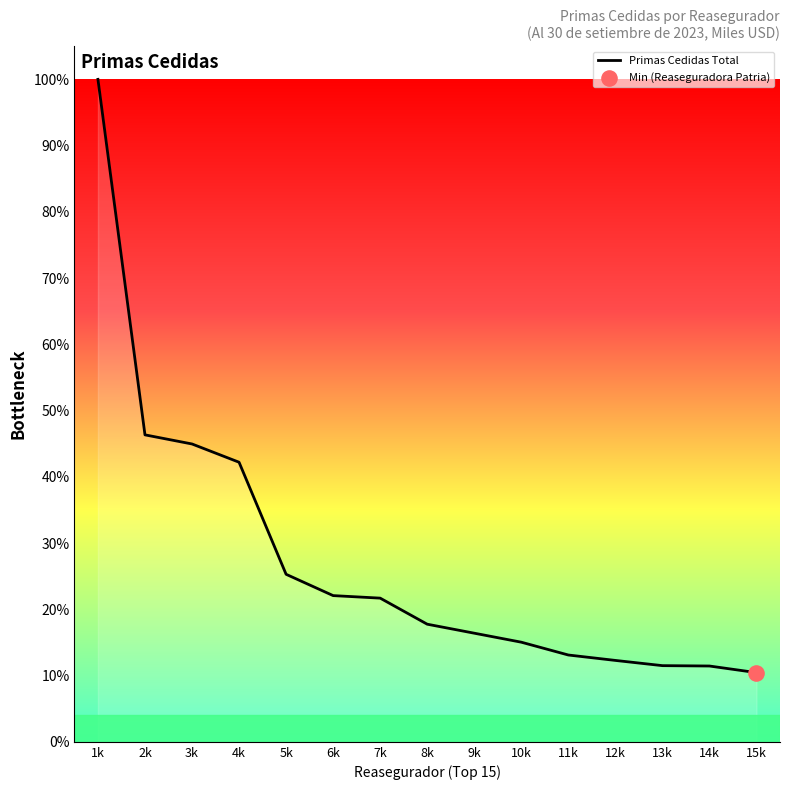

Which has a higher value, 1k or 14k?

1k